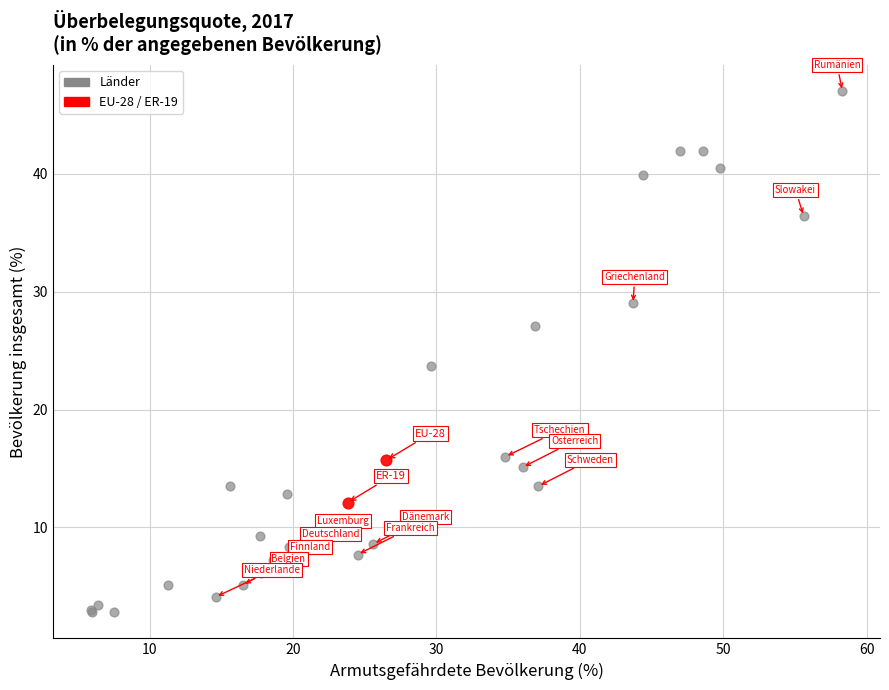

What are all the series names shown in the legend?

Länder, EU-28 / ER-19